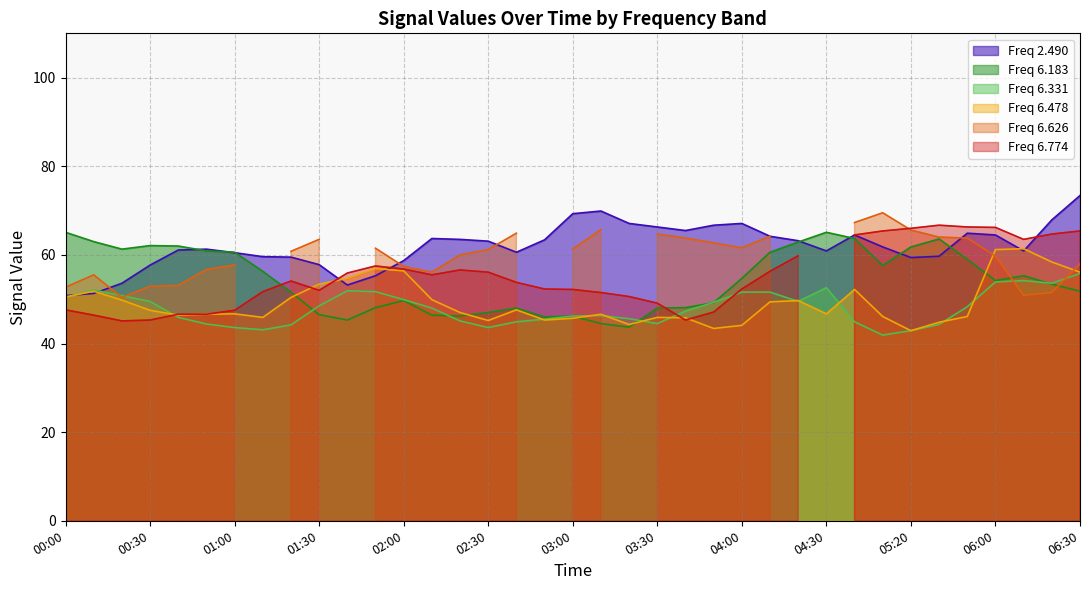

What is the average value of the 6.478 series?

49.3